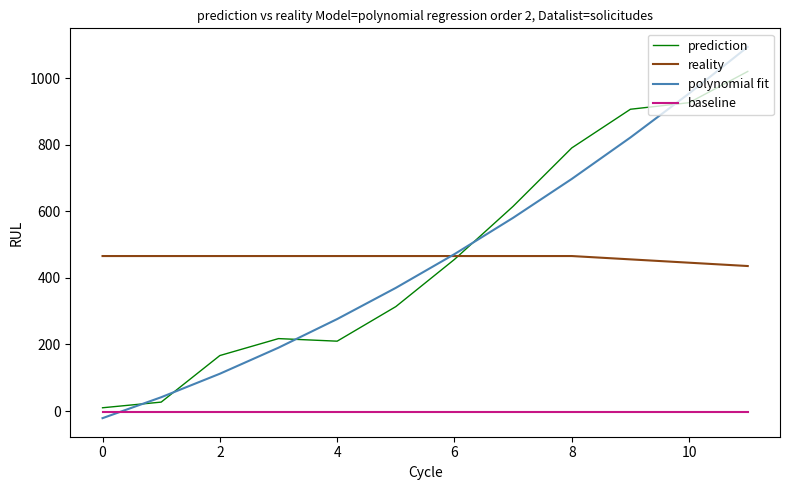

Is this an area chart (filled region under the line)?

No